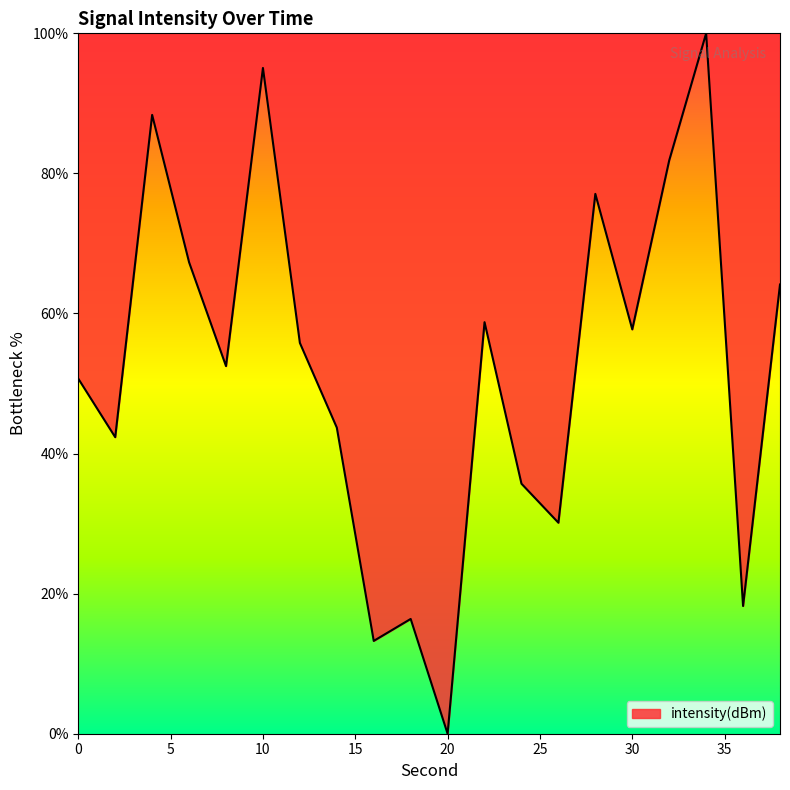

Reading left to right, transcribe all the data shown in this chart.

50.7	42.3	88.4	67.3	52.5	95.1	55.8	43.7	13.3	16.4	0.0	58.8	35.7	30.1	77.1	57.7	81.9	100.0	18.2	64.1